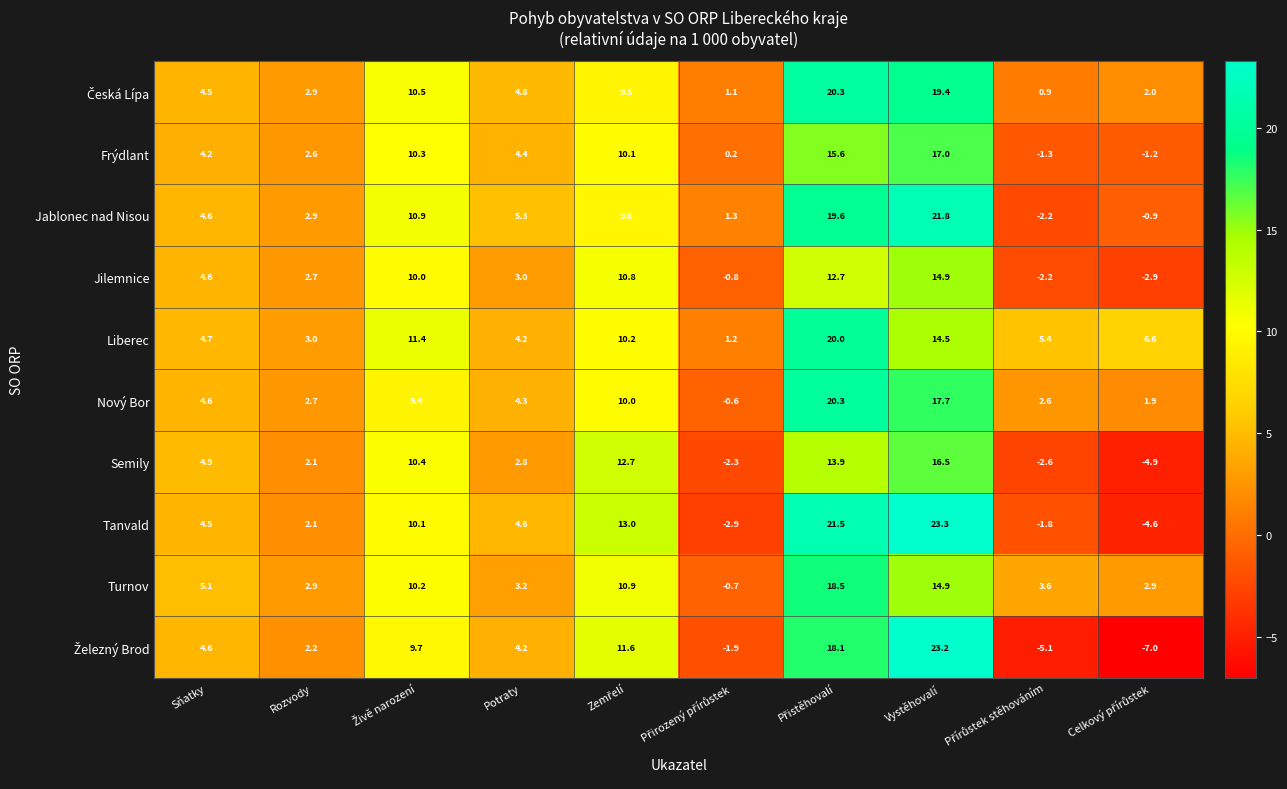

At which category does the chart reach its peak across all series?

Vystěhovalí